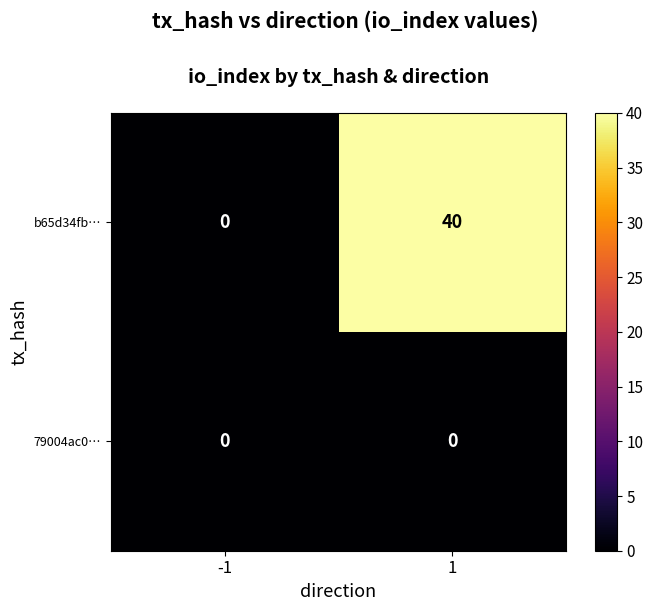

Rank the series by their maximum value, from highest to lowest.

b65d34fb…, 79004ac0…